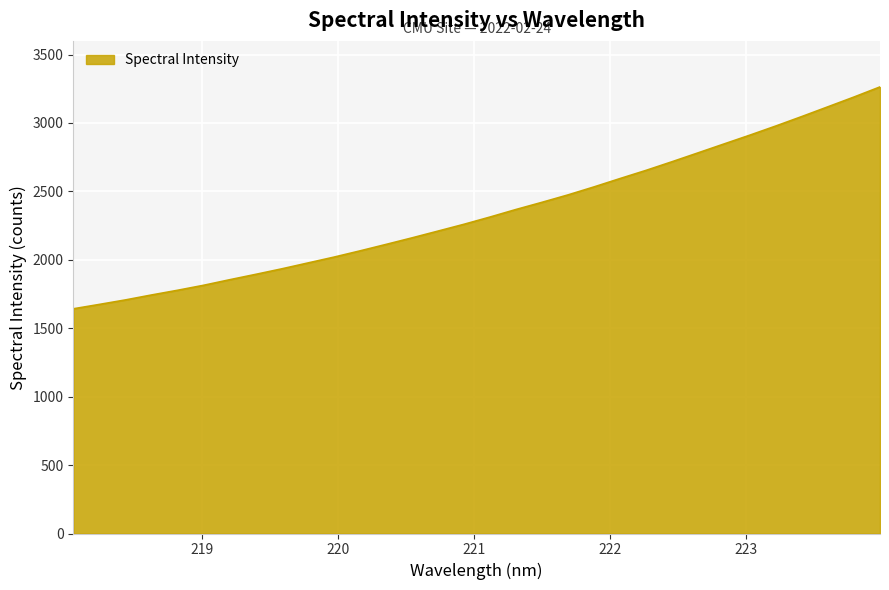

What is the difference between the second highest and second lowest values?

1515.4